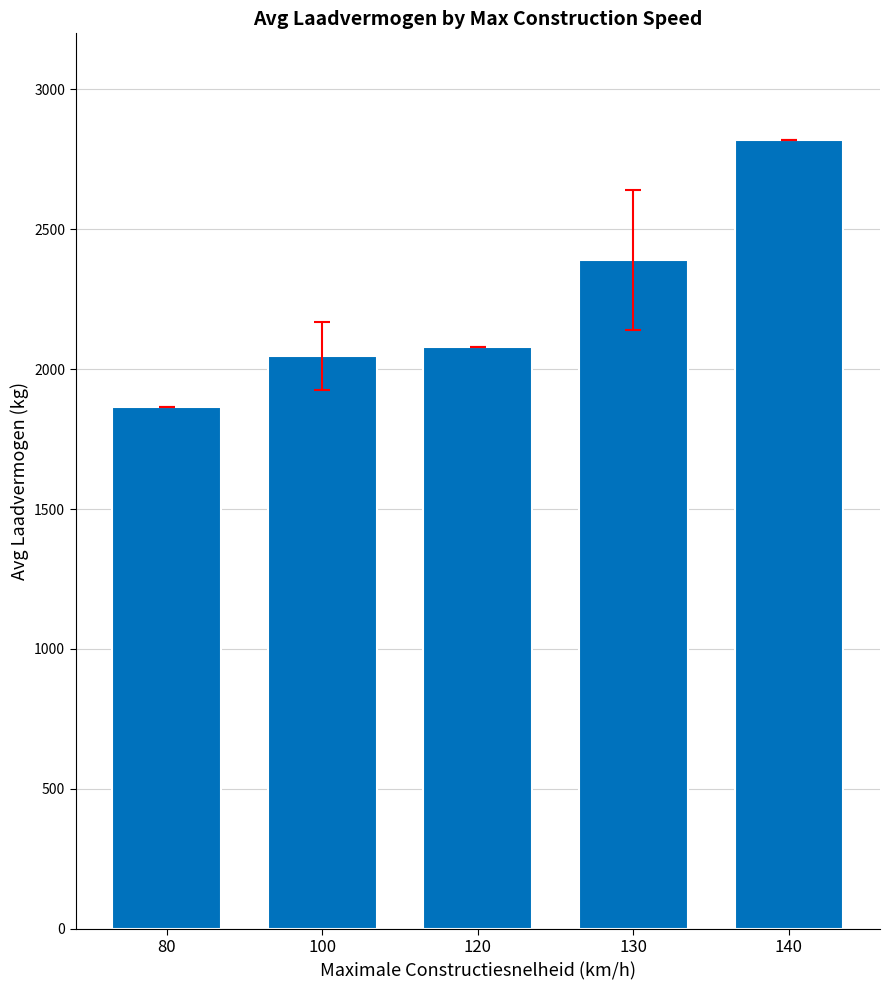

What is the change in value from 80 to 130?

+524